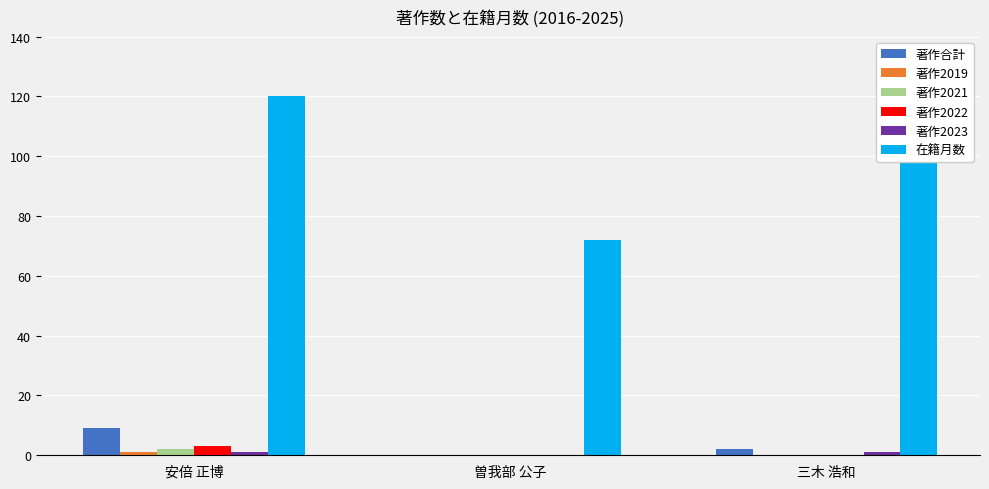

Reading right to left, transcribe all the data shown in this chart.

著作合計: 三木 浩和=2	曽我部 公子=0	安倍 正博=9
著作2019: 三木 浩和=0	曽我部 公子=0	安倍 正博=1
著作2021: 三木 浩和=0	曽我部 公子=0	安倍 正博=2
著作2022: 三木 浩和=0	曽我部 公子=0	安倍 正博=3
著作2023: 三木 浩和=1	曽我部 公子=0	安倍 正博=1
在籍月数: 三木 浩和=120	曽我部 公子=72	安倍 正博=120